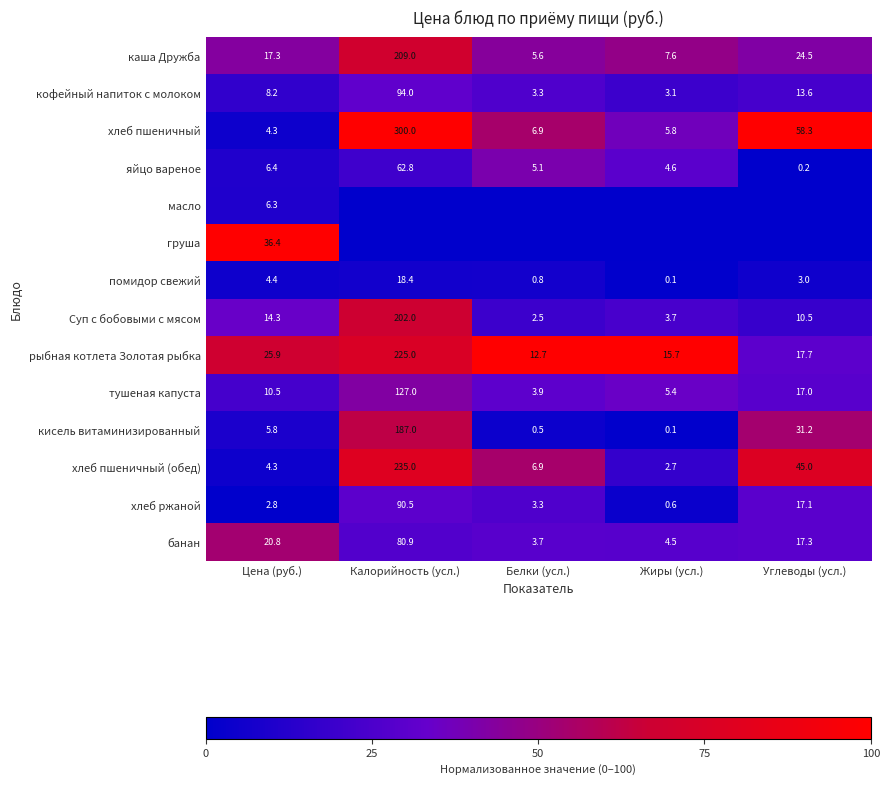

At which label does кисель витаминизированный reach its peak?

Калорийность (усл.)